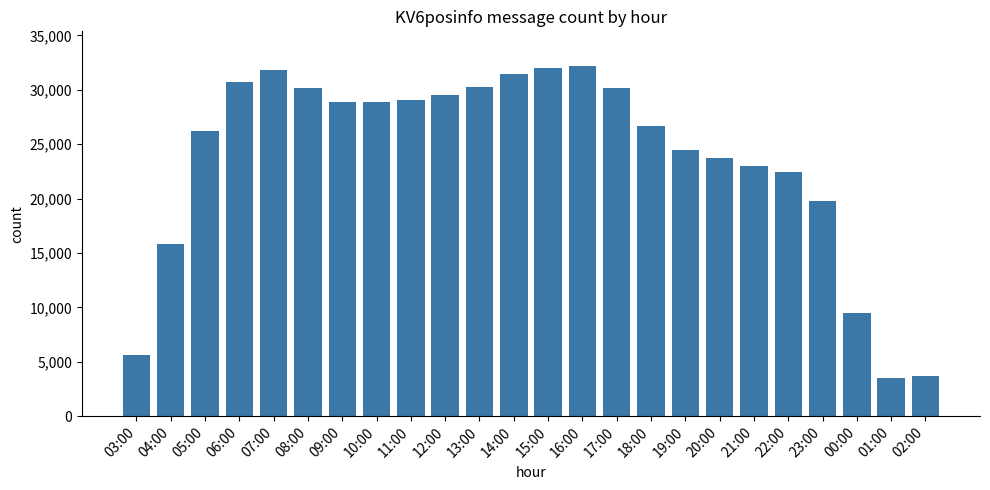

What is the label of the 7th bar from the left?

09:00